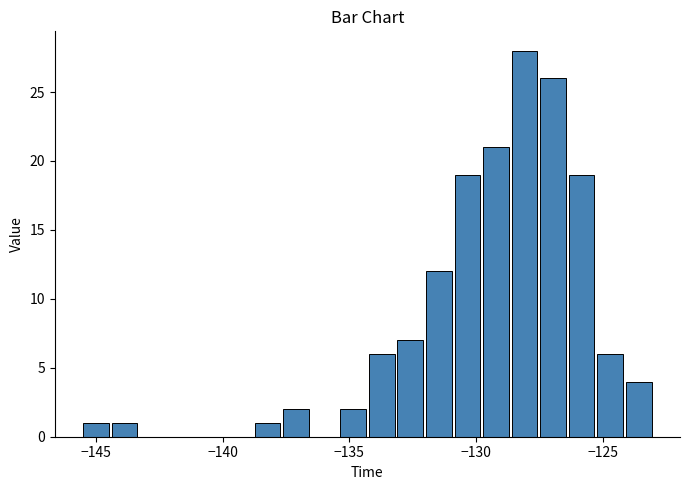

Around what value on the x-axis is the tallest bar? Give the approximate position of its centre, as read against the axis.

-128.0